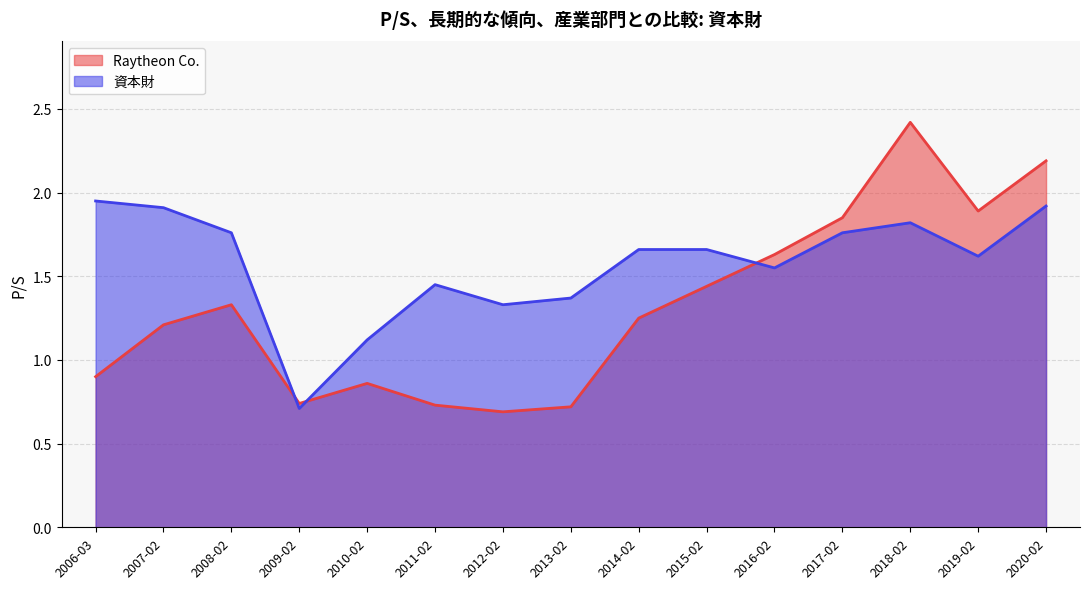

Reading left to right, extract all data points from this chart.

Raytheon Co.: 2020-02-12=2.2	2019-02-13=1.9	2018-02-14=2.4	2017-02-15=1.9	2016-02-10=1.6	2015-02-11=1.4	2014-02-11=1.2	2013-02-13=0.7	2012-02-22=0.7	2011-02-23=0.7	2010-02-24=0.9	2009-02-25=0.7	2008-02-27=1.3	2007-02-22=1.2	2006-03-02=0.9
資本財: 2020-02-12=1.9	2019-02-13=1.6	2018-02-14=1.8	2017-02-15=1.8	2016-02-10=1.6	2015-02-11=1.7	2014-02-11=1.7	2013-02-13=1.4	2012-02-22=1.3	2011-02-23=1.4	2010-02-24=1.1	2009-02-25=0.7	2008-02-27=1.8	2007-02-22=1.9	2006-03-02=1.9